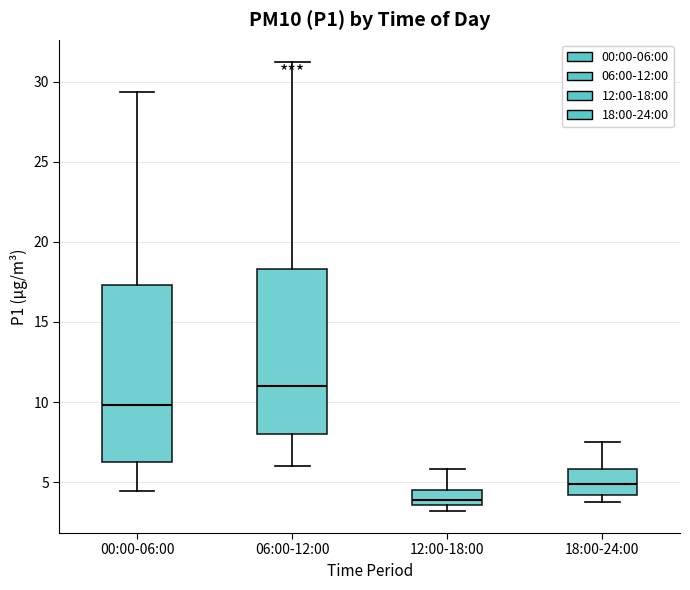

Where does the lower whisker of the box for 06:00-12:00 end on the y-axis? The values are not printed on the chart, so give them approximately, as read against the axis.

6.0